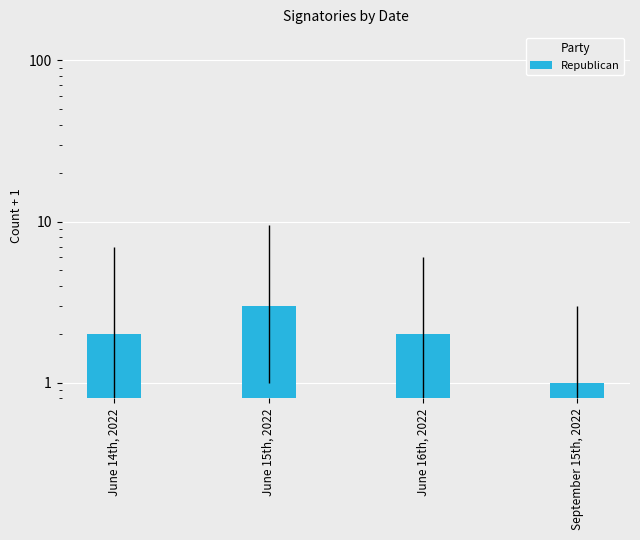

Are the bars grouped side by side (vs. stacked)?

No